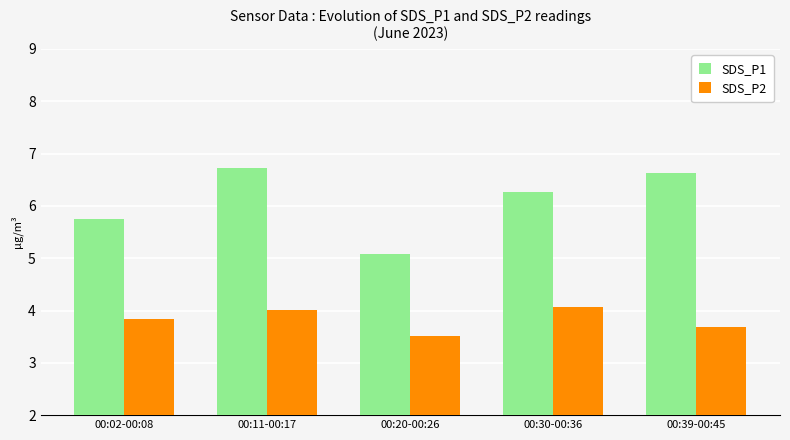

What is the total value across all series at 00:39-00:45?

10.3